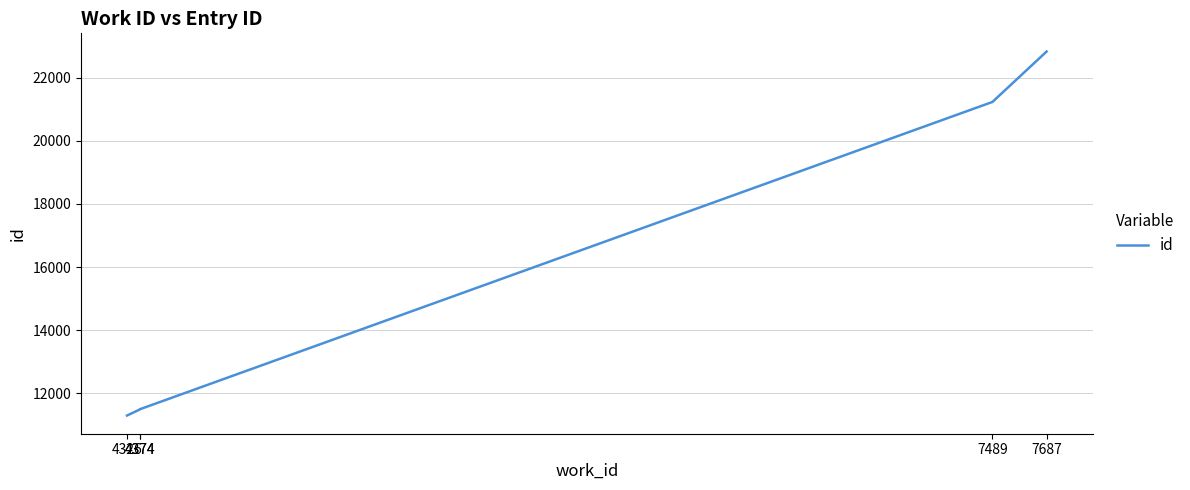

What is the change in value from 7489 to 7687?

+1597